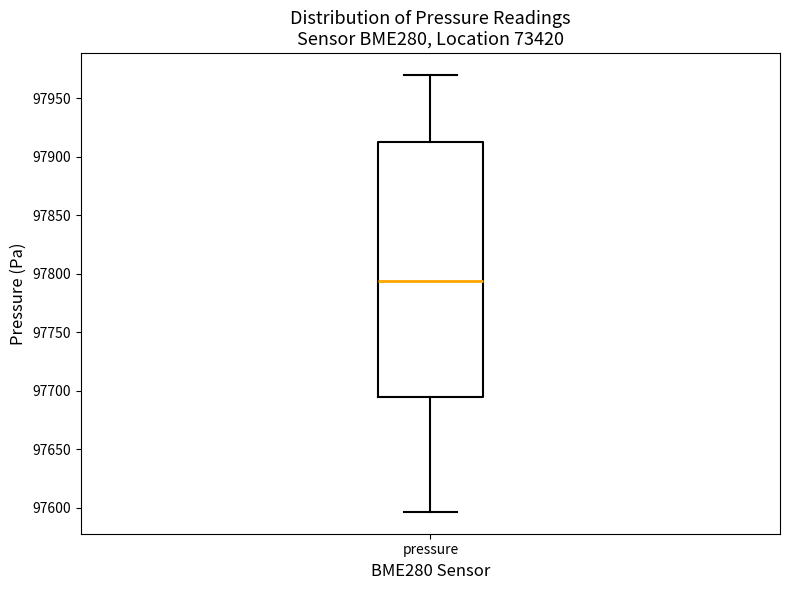

Read this box plot against the y-axis: the position of the median line, the range covered by the box, and the ends of both whiskers. The values are not printed on the chart, so give them approximately, as read against the axis.

median 97795, box 97695 to 97915, whiskers 97595 to 97970